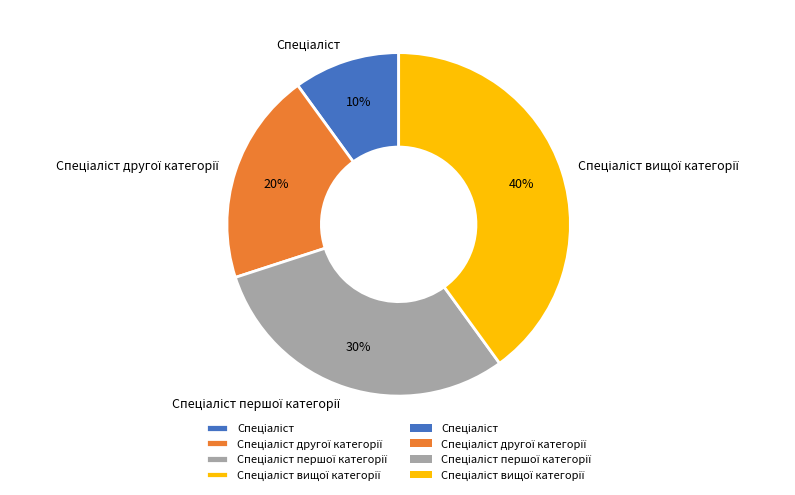

Does any single category account for the majority?

No